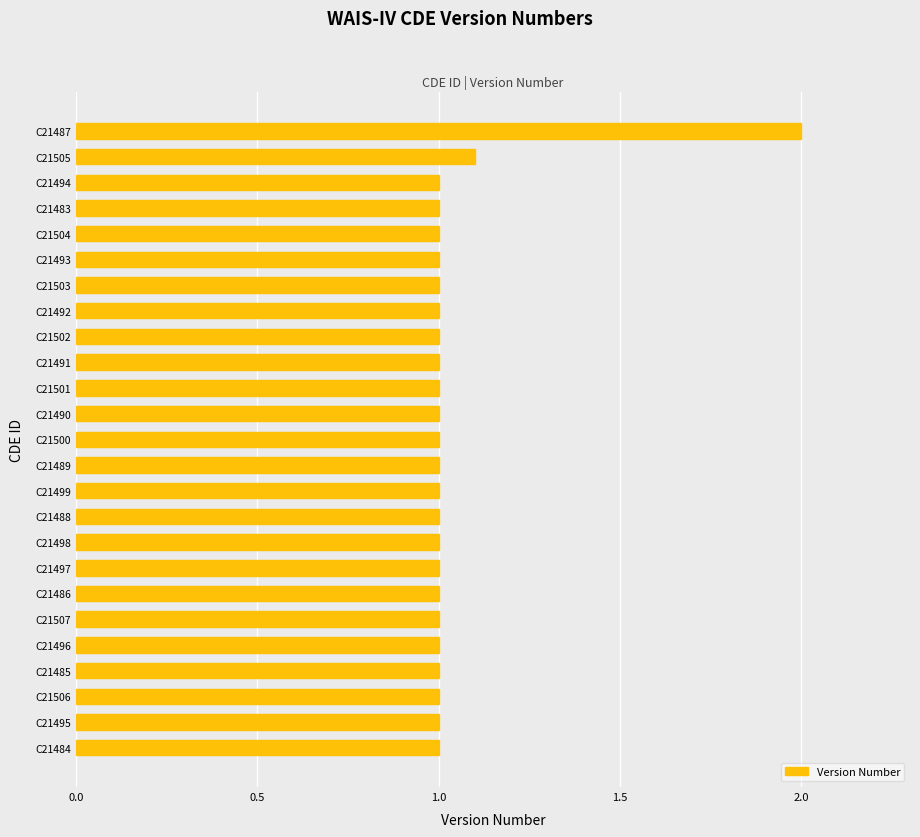

What is the sum of all values?

26.1